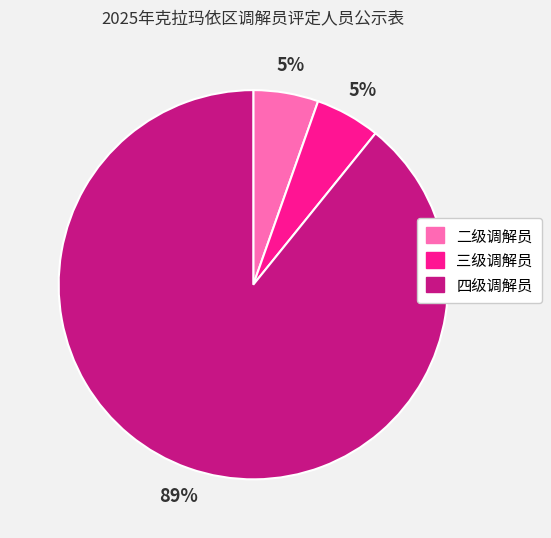

To the nearest percent, what percentage of the pie is 三级调解员?

5%